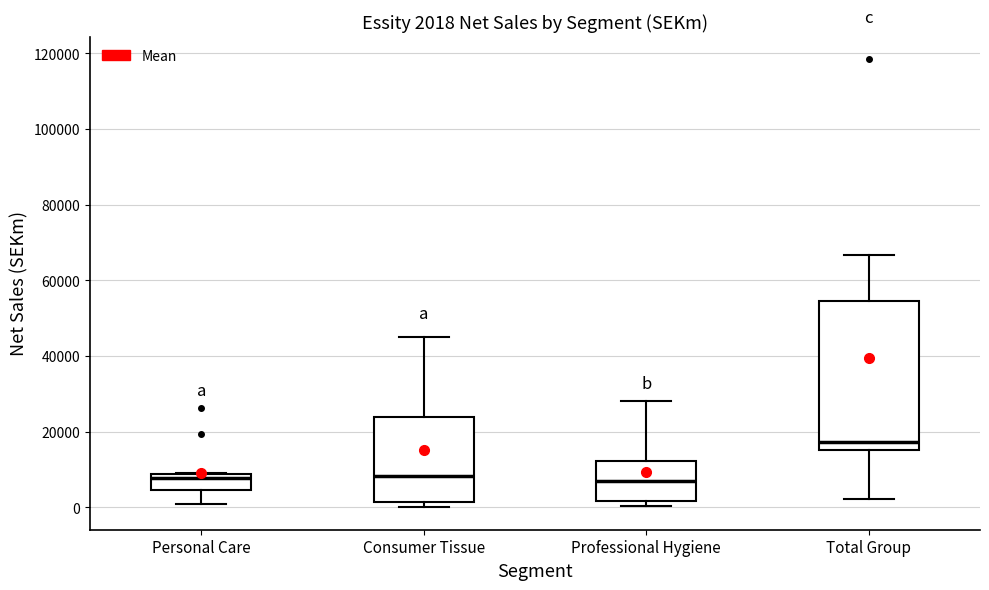

Comparing the boxes themselves (not the whiskers), which one is the tallest?

Total Group